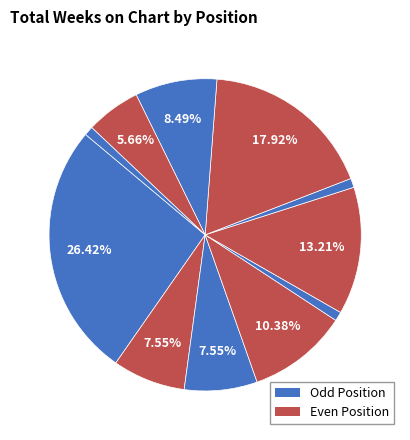

Count the number of slices in the pie.

11